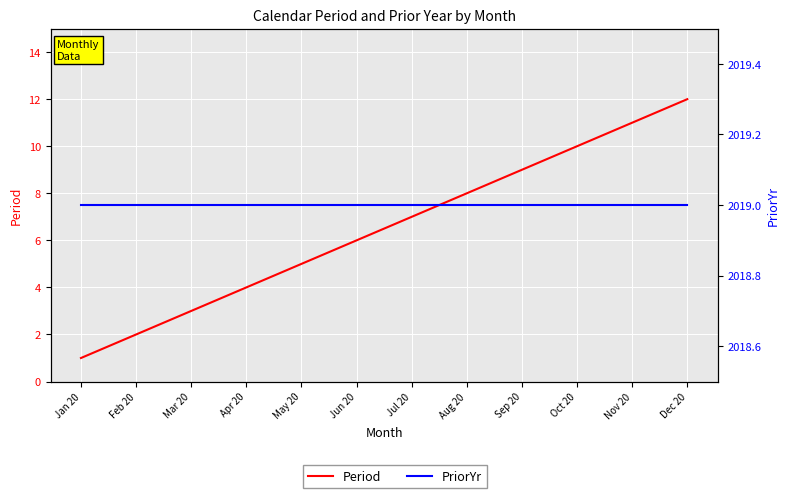

True or false: Period and PriorYr cross at least once.

False